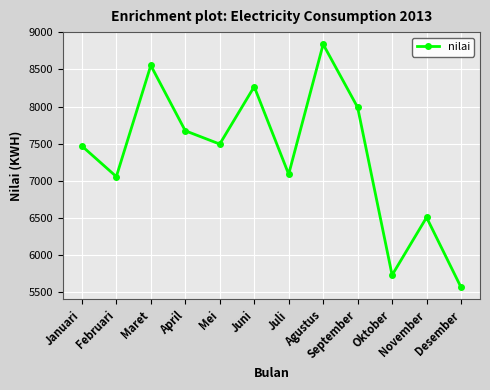

What is the label of the 1st point from the left?

Januari